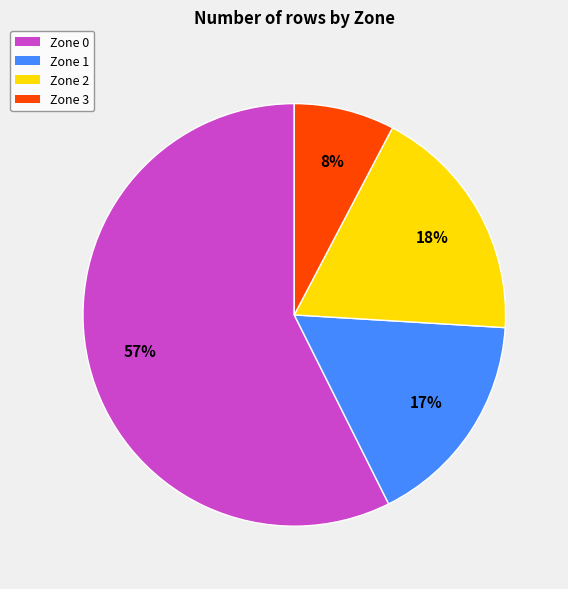

Combined, do Zone 3 and Zone 0 account for over 50%?

Yes